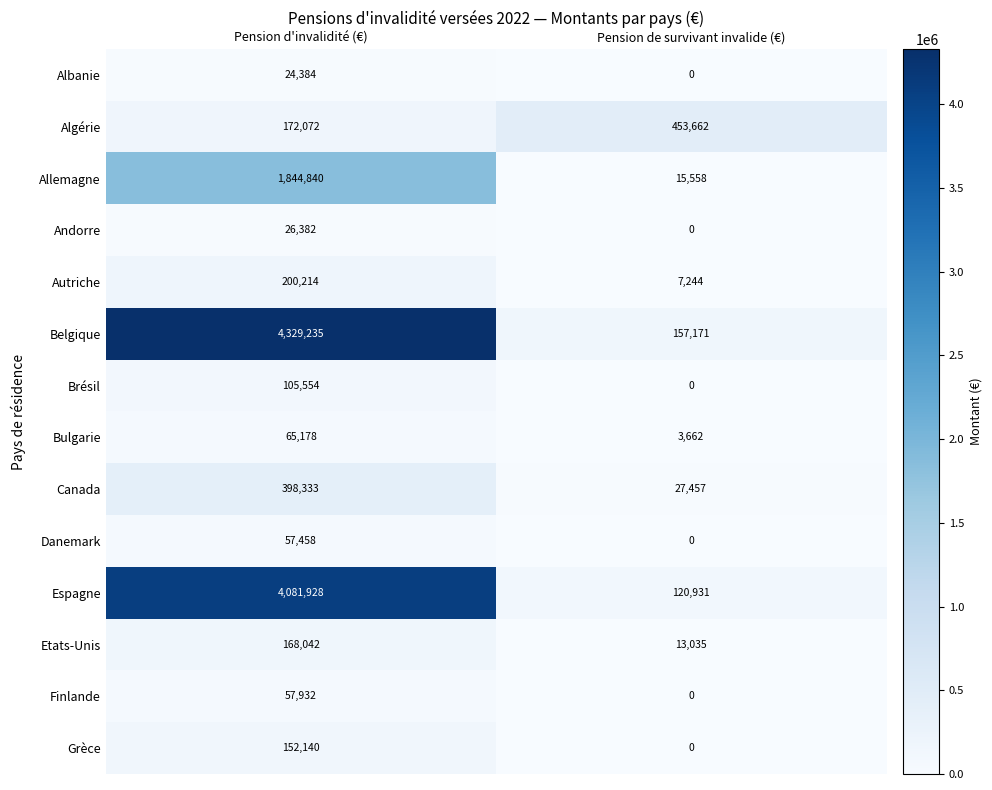

Is it true that Finlande equals 0 at Pension de survivant invalide (€)?

True